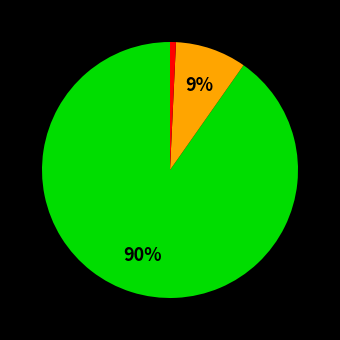

Is there a majority slice in this chart?

Yes